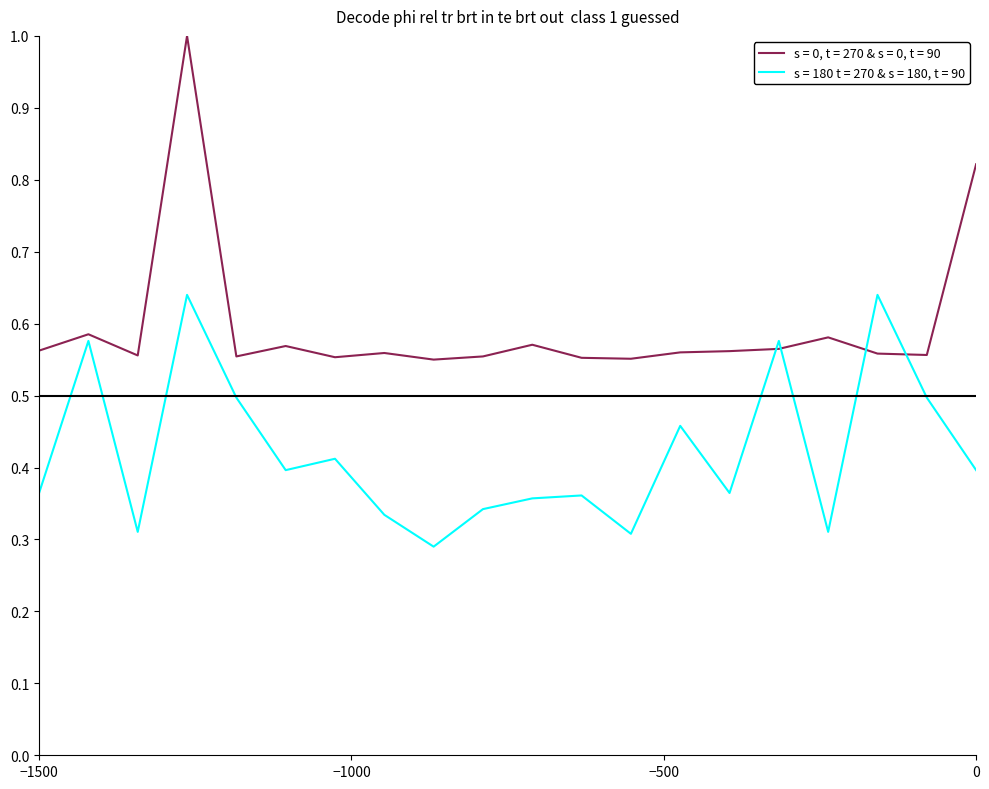

What is the maximum value for s = 0, t = 270 & s = 0, t = 90?

1.0